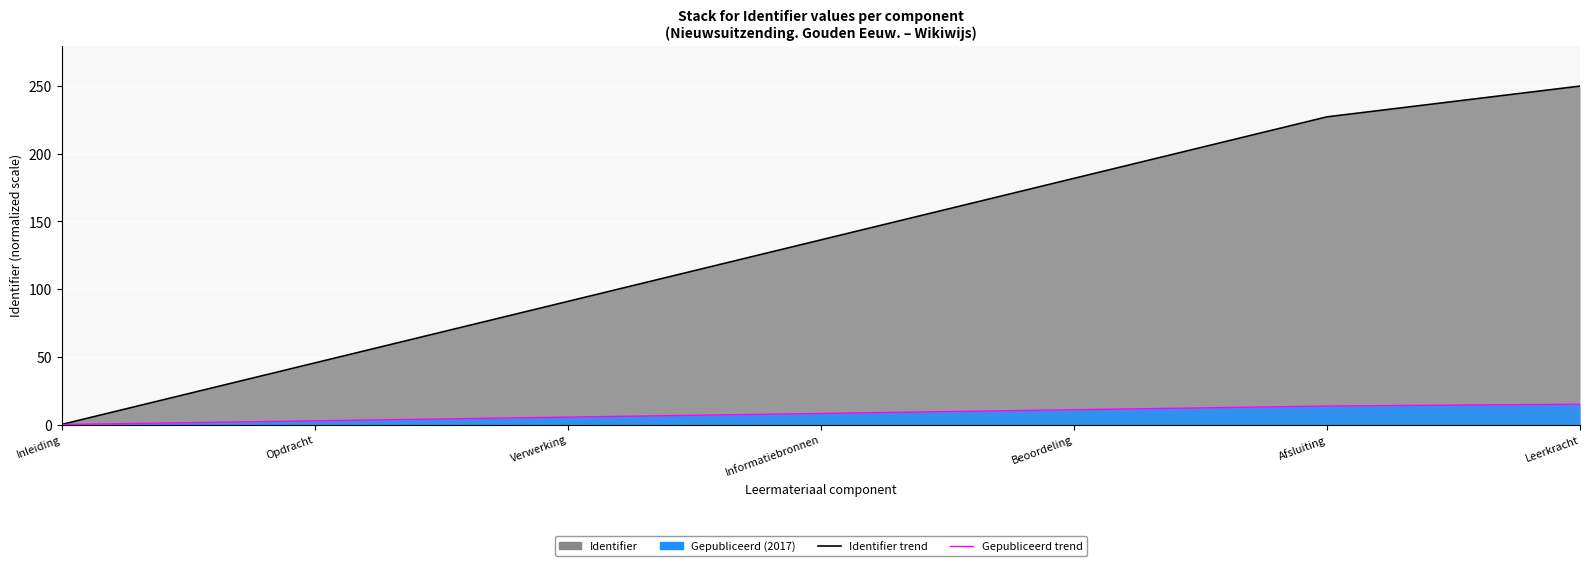

Reading right to left, list all the values displayed in this chart.

Leerkracht=250.0	Afsluiting=227.3	Beoordeling=181.8	Informatiebronnen=136.4	Verwerking=90.9	Opdracht=45.5	Inleiding=0.0